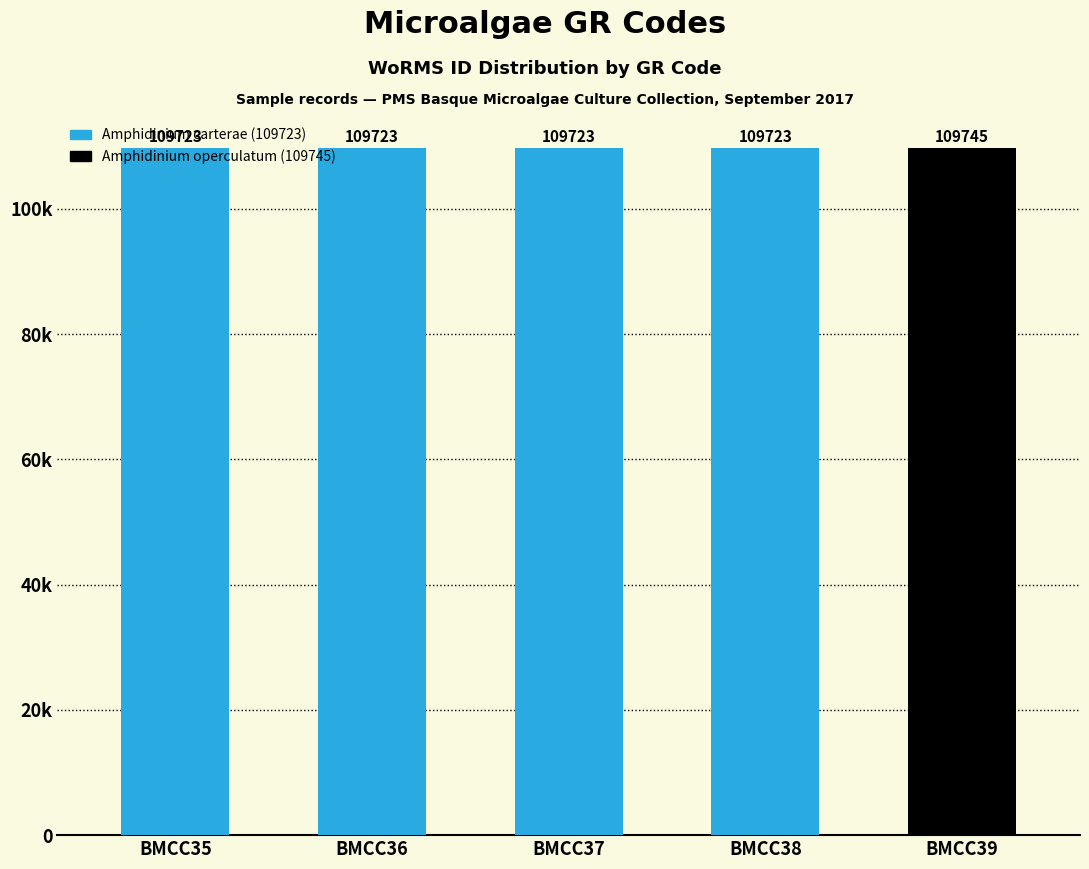

Are the bars horizontal?

No